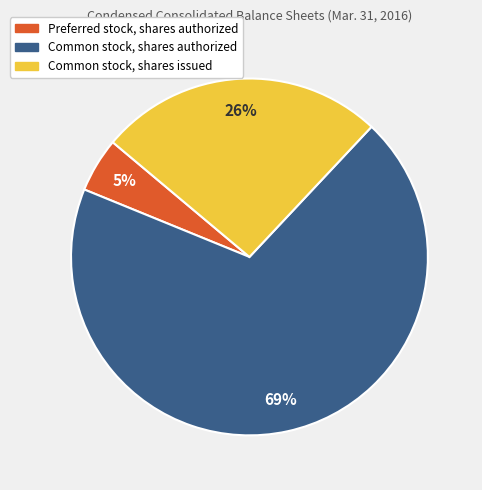

Is the sum of Common stock, shares issued and Preferred stock, shares authorized greater than half?

No